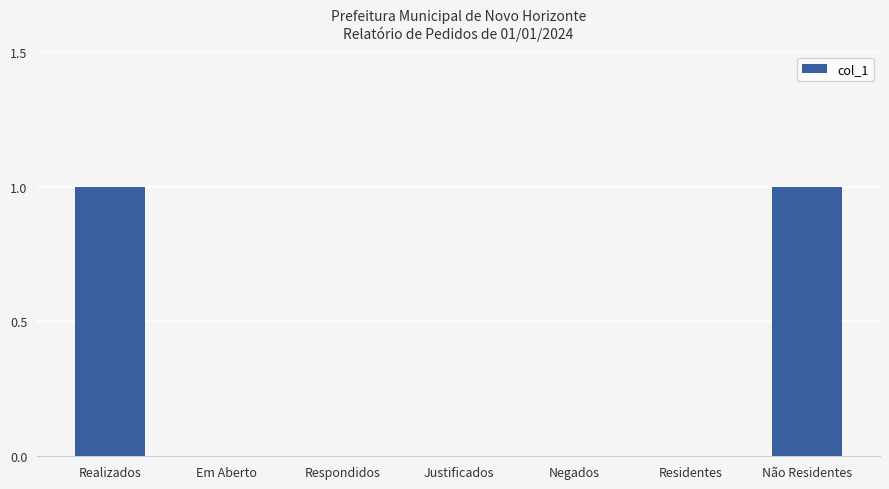

Which has a higher value, Não Residentes or Negados?

Não Residentes